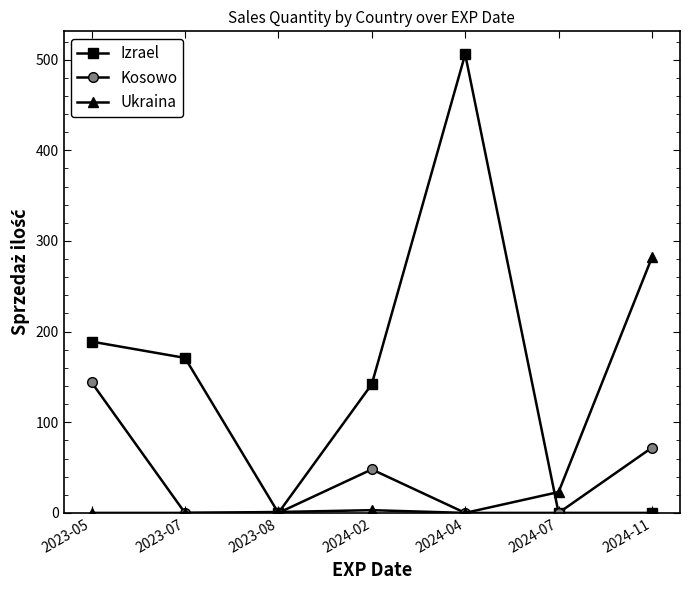

What are all the series names shown in the legend?

Izrael, Kosowo, Ukraina